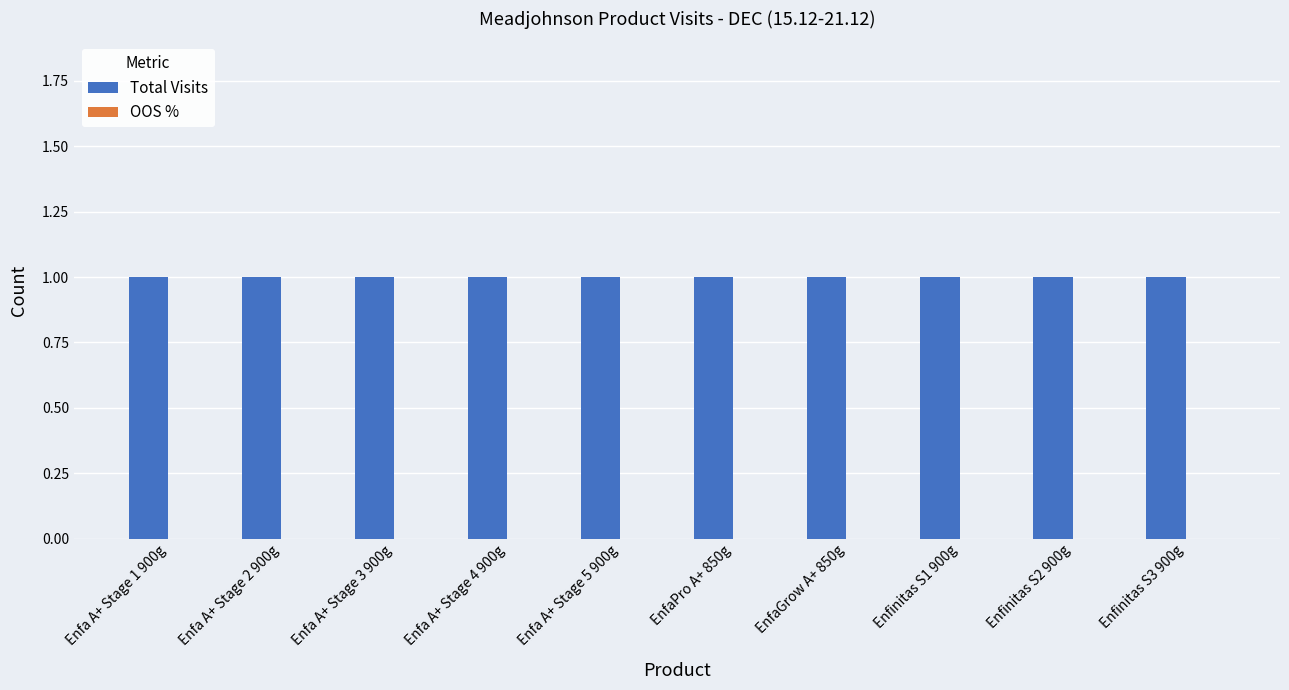

At which category is the sum across all series the highest?

Enfa A+ Stage 1 900g